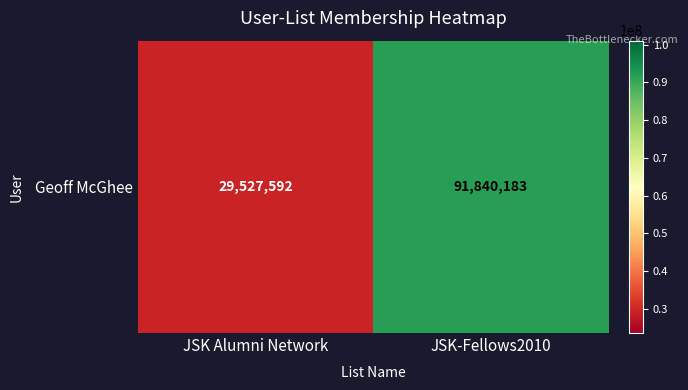

What is the average value?

60683888